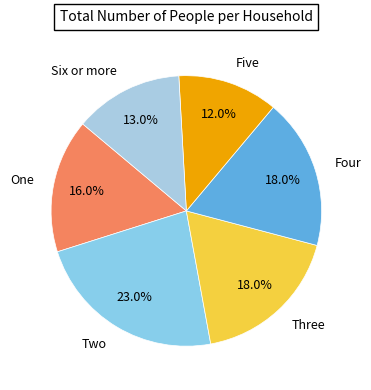

True or false: One accounts for 22% of the total.

False